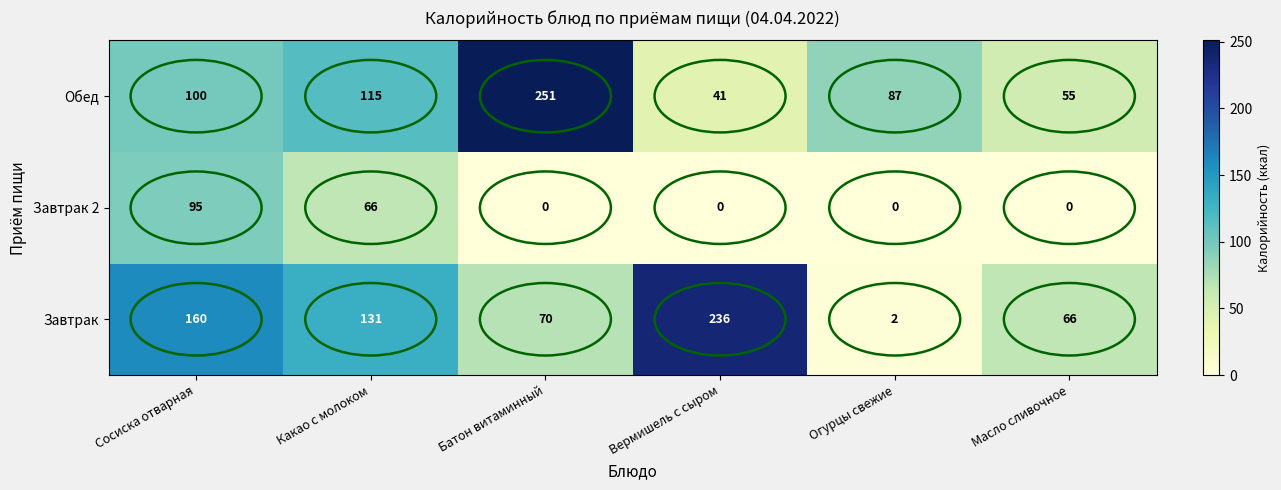

List the series in order of their peak value, highest first.

Обед, Завтрак, Завтрак 2